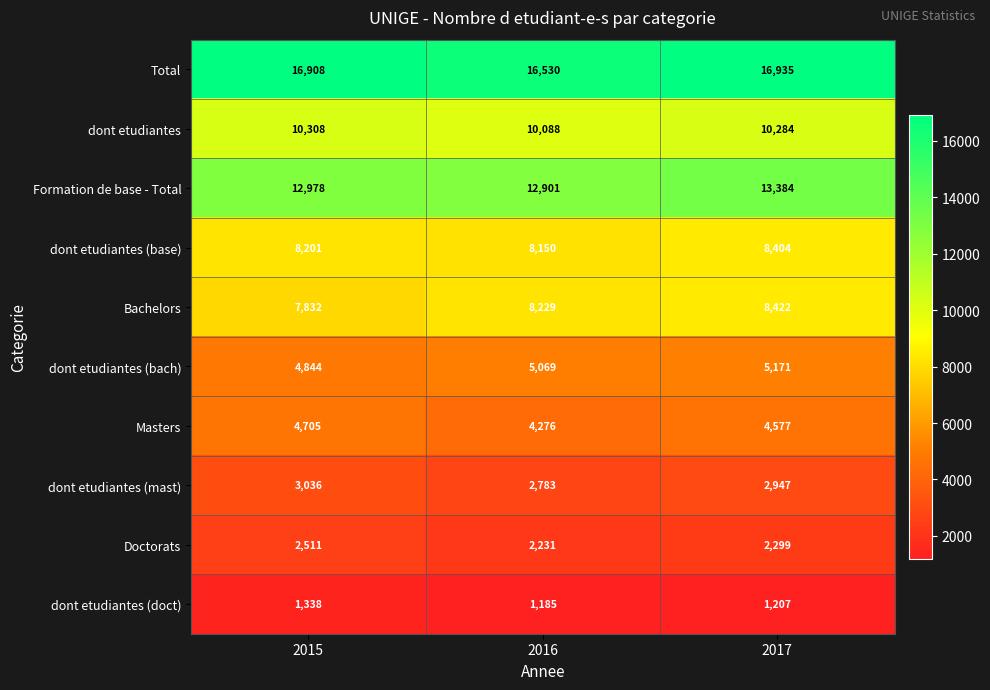

List the series in order of their peak value, lowest first.

dont etudiantes (doct), Doctorats, dont etudiantes (mast), Masters, dont etudiantes (bach), dont etudiantes (base), Bachelors, dont etudiantes, Formation de base - Total, Total